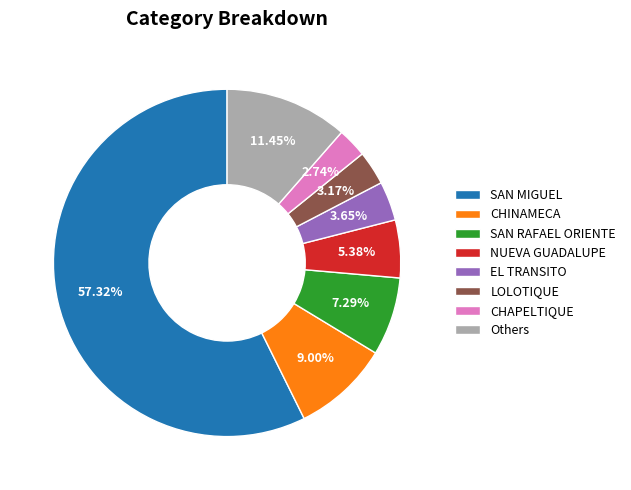

Between SAN RAFAEL ORIENTE and SAN MIGUEL, which is larger?

SAN MIGUEL